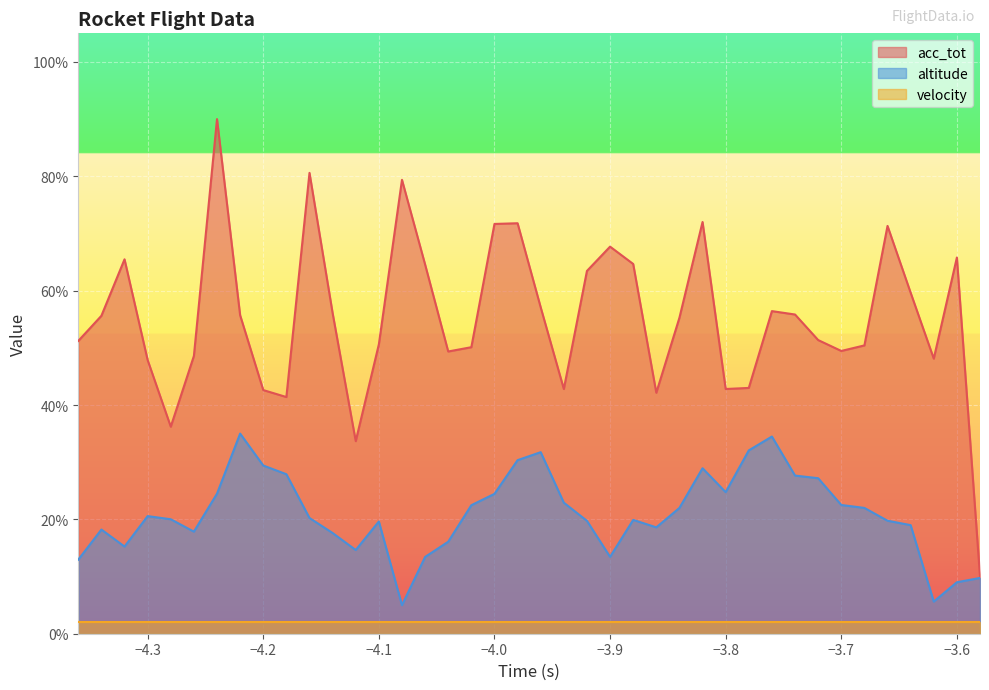

List the series in order of their overall mean, lowest first.

velocity, altitude, acc_tot